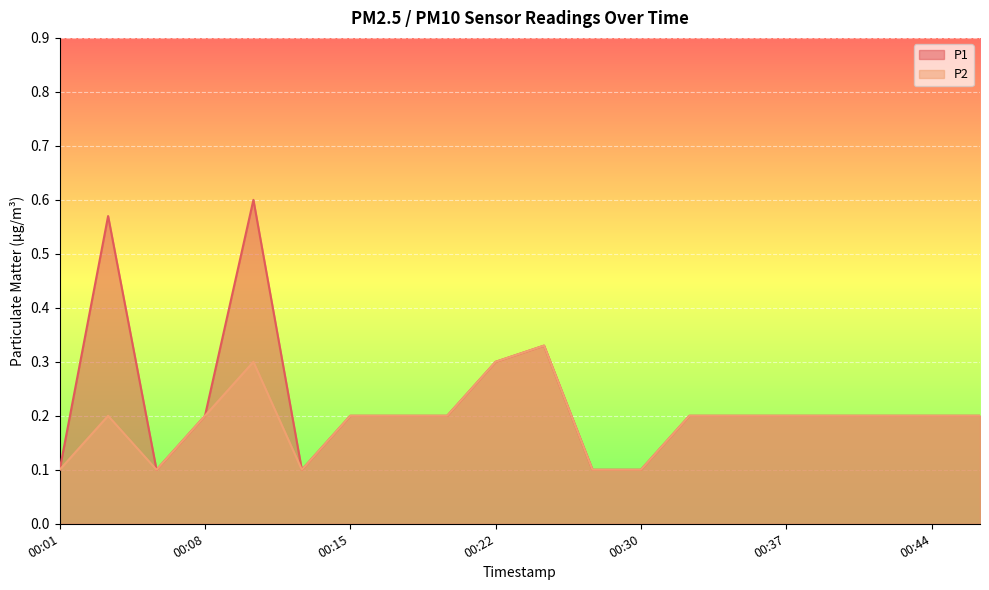

What is the difference between the maximum and second lowest values in the P1 series?

0.5